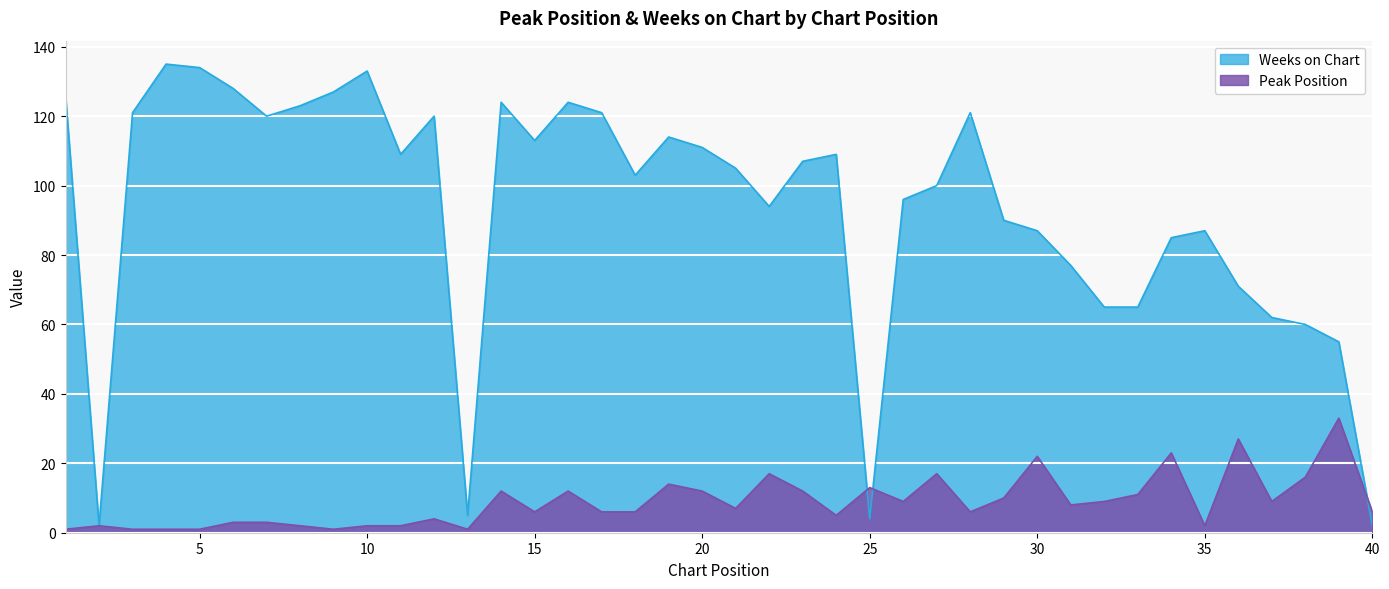

Is the value of Weeks on Chart at 28 greater than the value of Peak Position at 10?

Yes